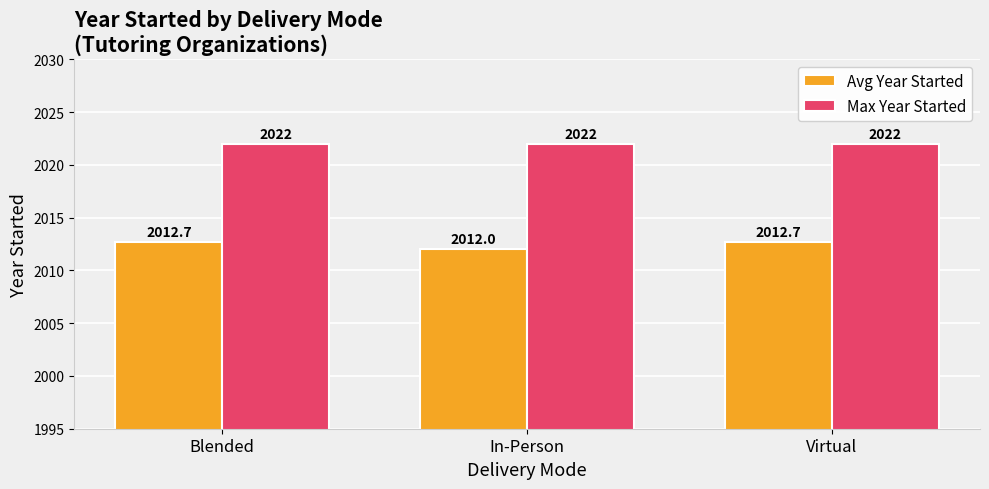

Reading left to right, list all the values displayed in this chart.

Avg Year Started: Blended=2012.7	In-Person=2012.0	Virtual=2012.7
Max Year Started: Blended=2022.0	In-Person=2022.0	Virtual=2022.0